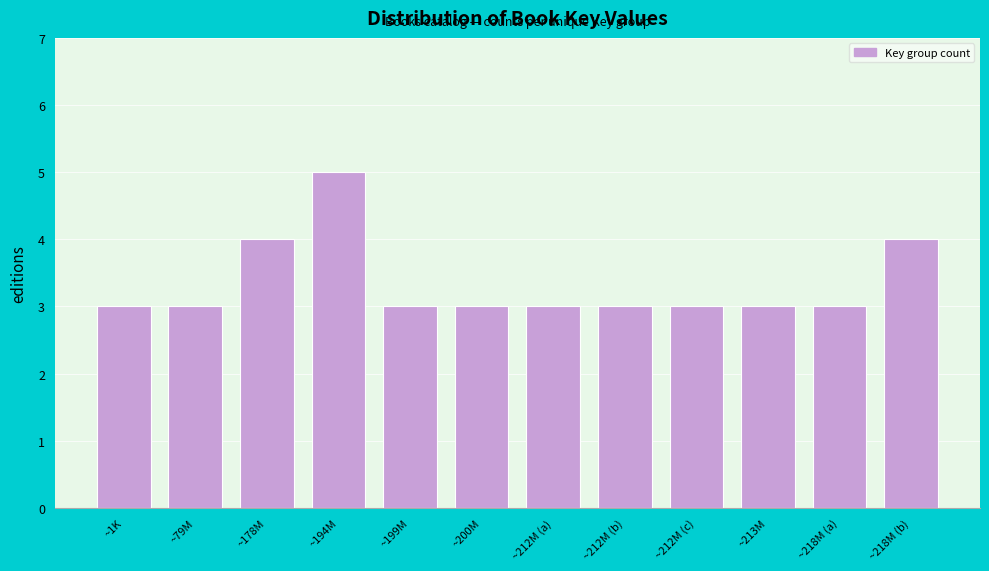

Reading left to right, transcribe all the data shown in this chart.

3	3	4	5	3	3	3	3	3	3	3	4